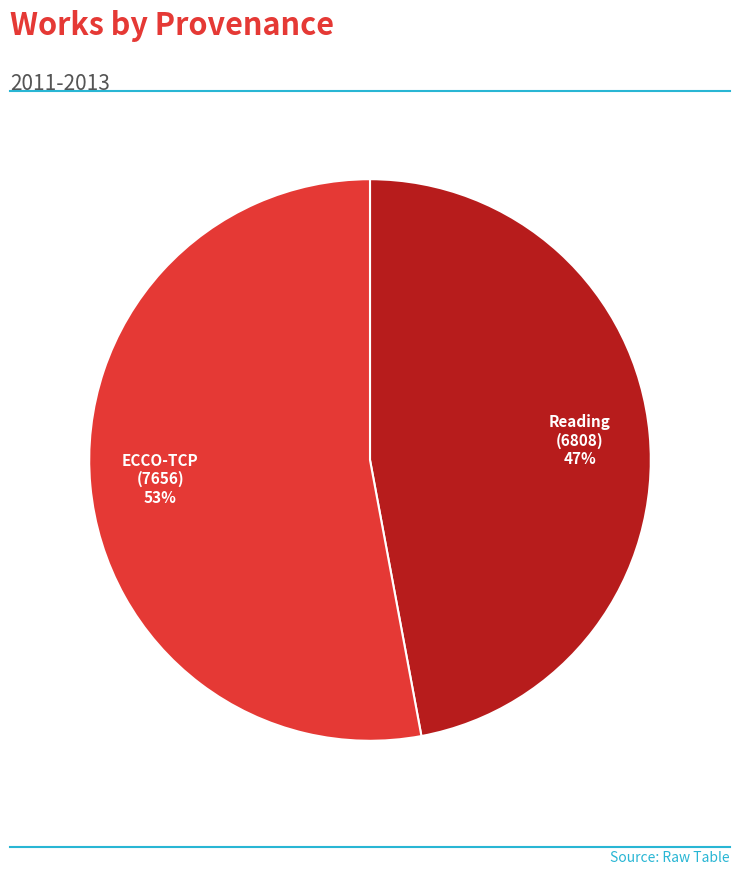

Is it true that ECCO-TCP (7656) is 53% of the pie?

True